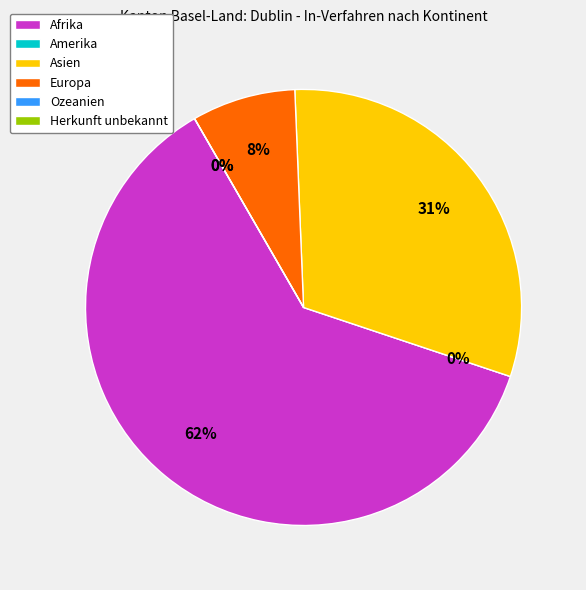

Between Ozeanien and Herkunft unbekannt, which is larger?

Ozeanien